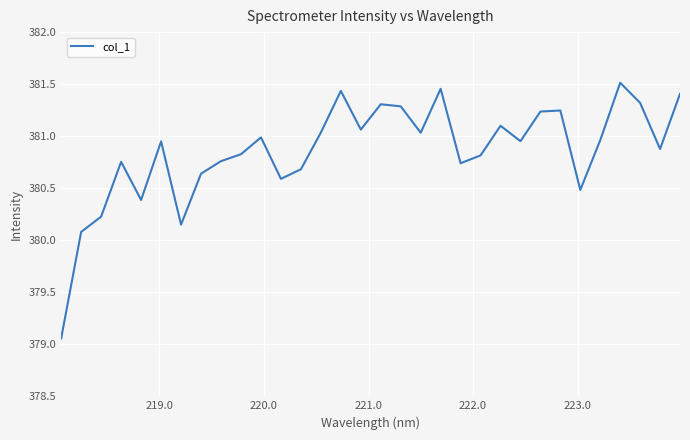

What is the difference between the maximum and minimum values?

2.5